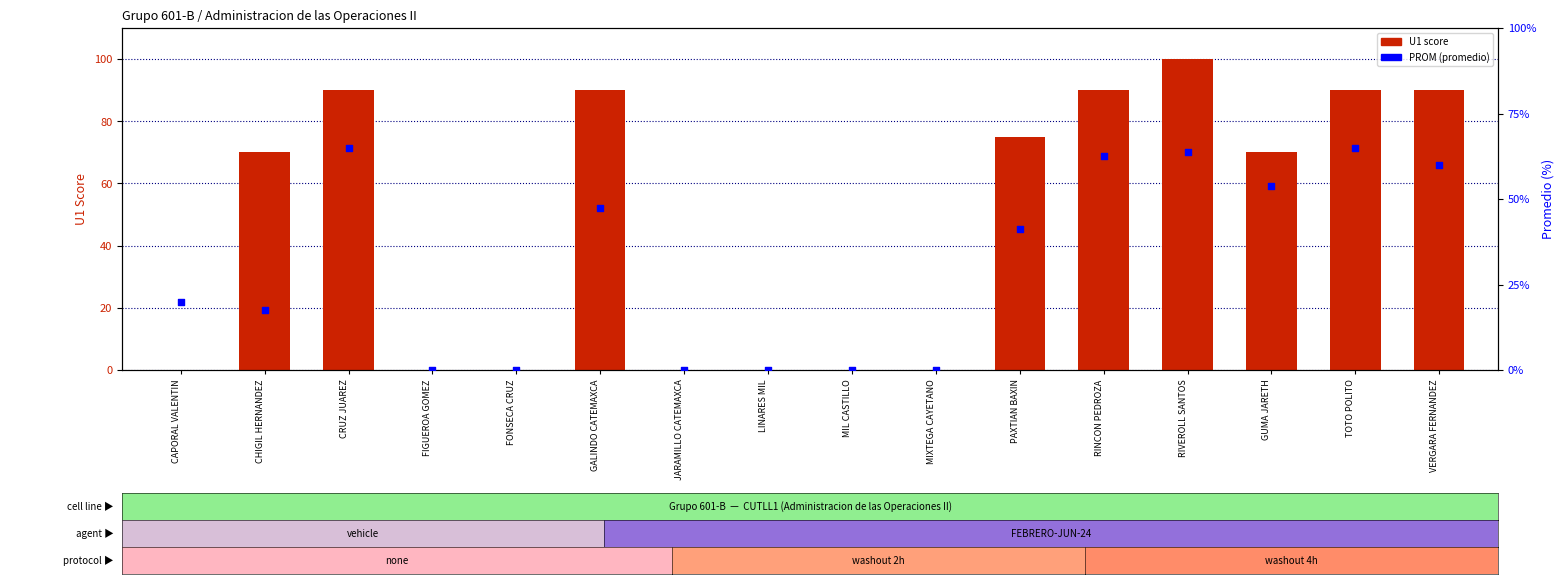

What is the total value across all series at VERGARA FERNANDEZ?

150.0